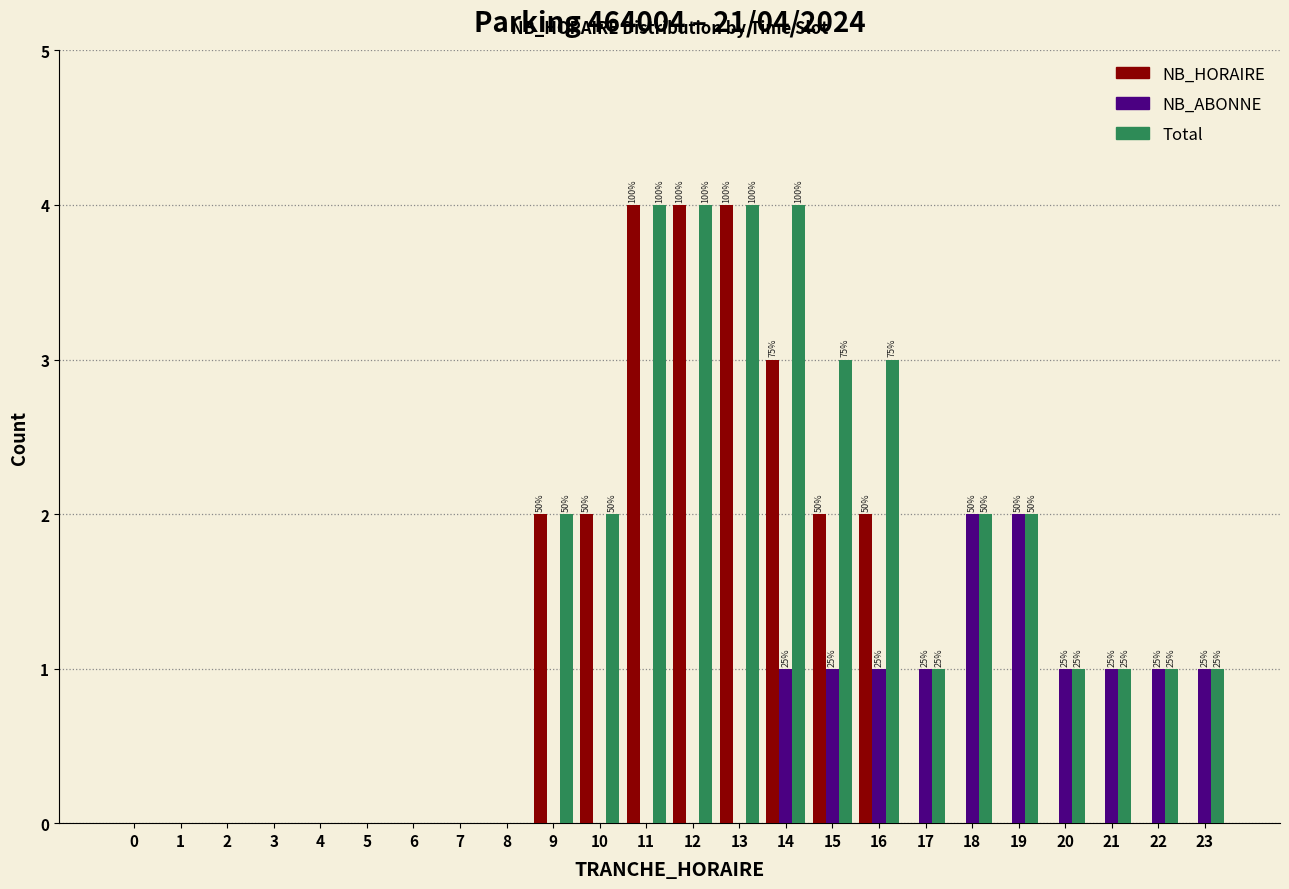

What is the maximum value shown in the chart?

4